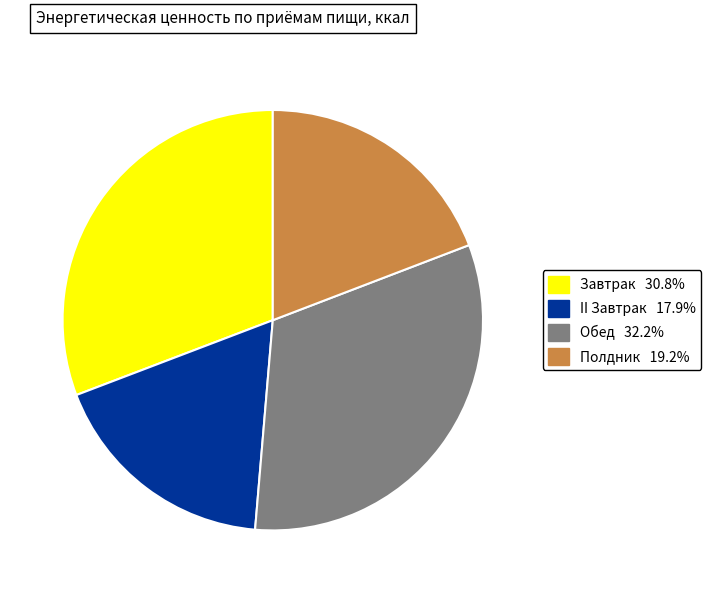

How many slices are in this pie chart?

4